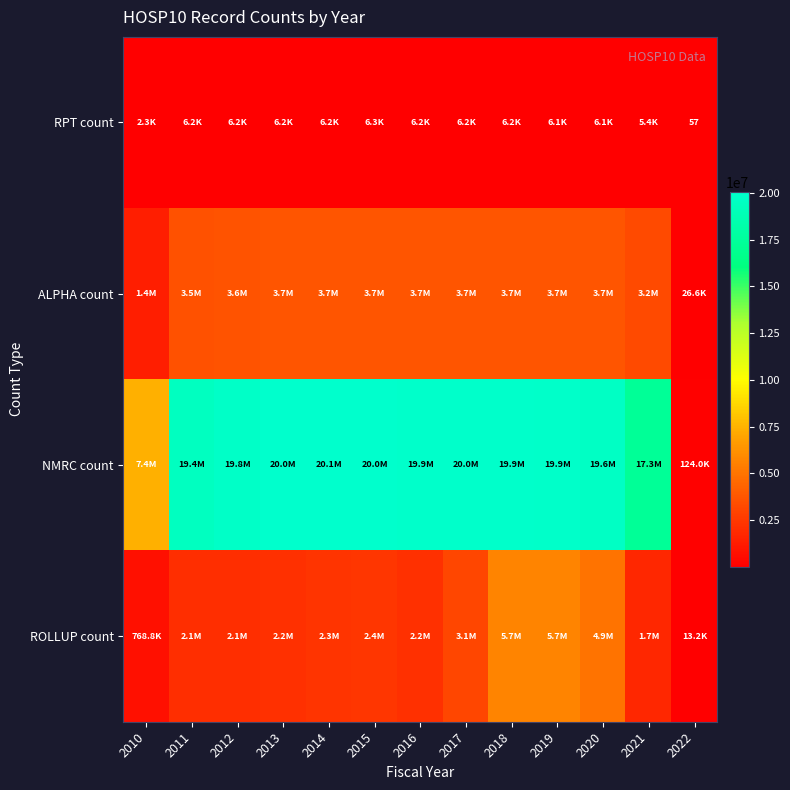

What is the difference between the highest and lowest values at 2010?

7415856